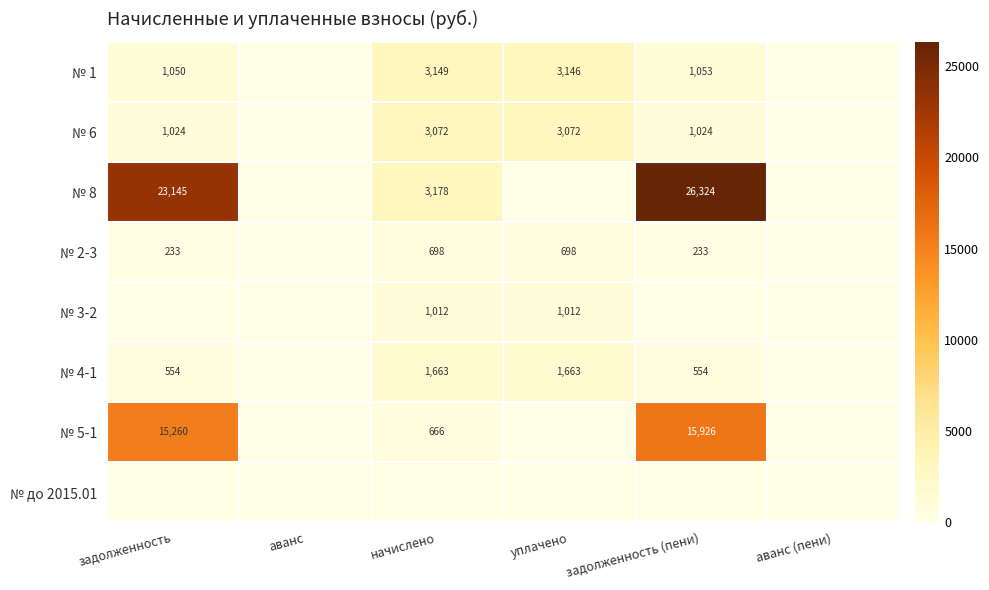

The value of № 2-3 at уплачено is 1058. True or false?

False